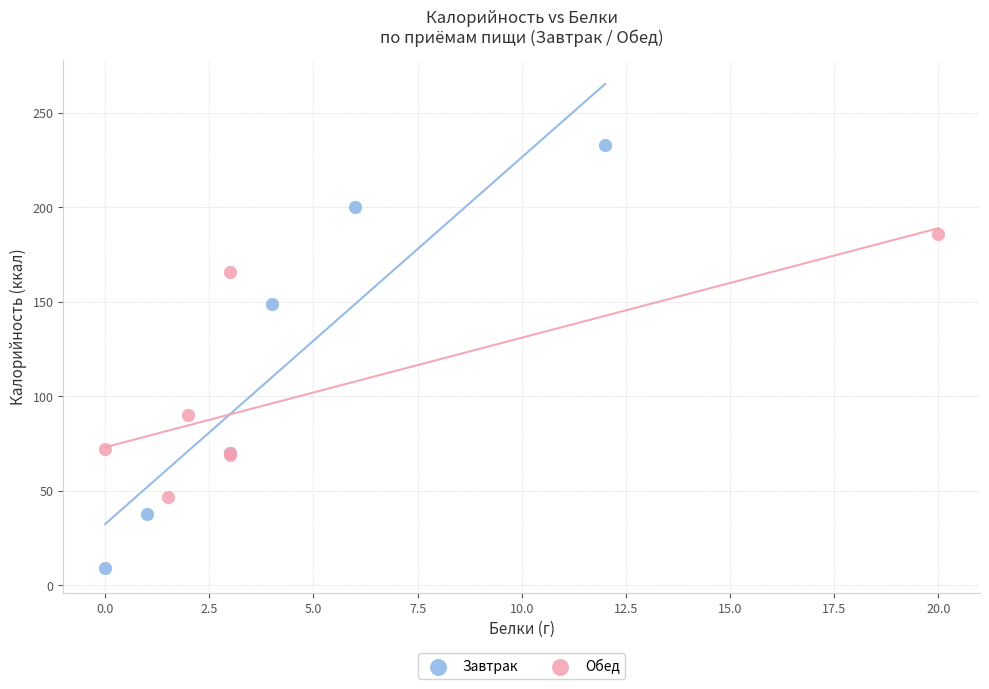

Which series has the widest spread of Y values?

Завтрак